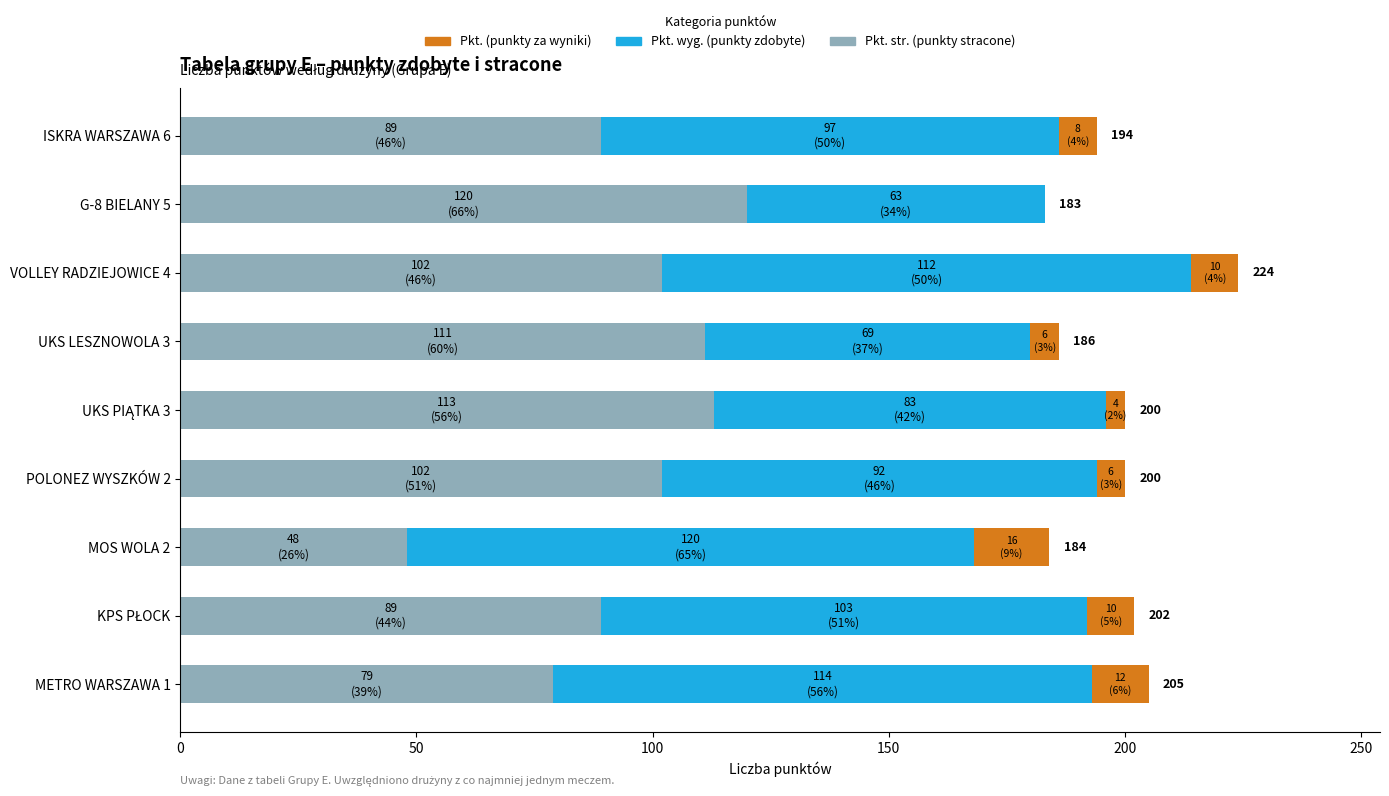

At which category is the sum across all series the highest?

VOLLEY RADZIEJOWICE 4